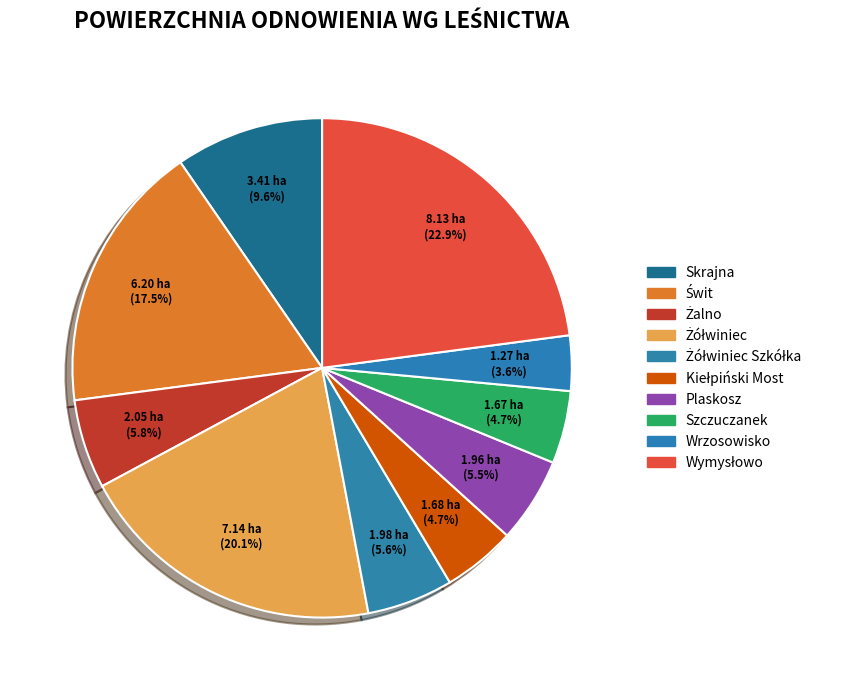

Count the number of slices in the pie.

10